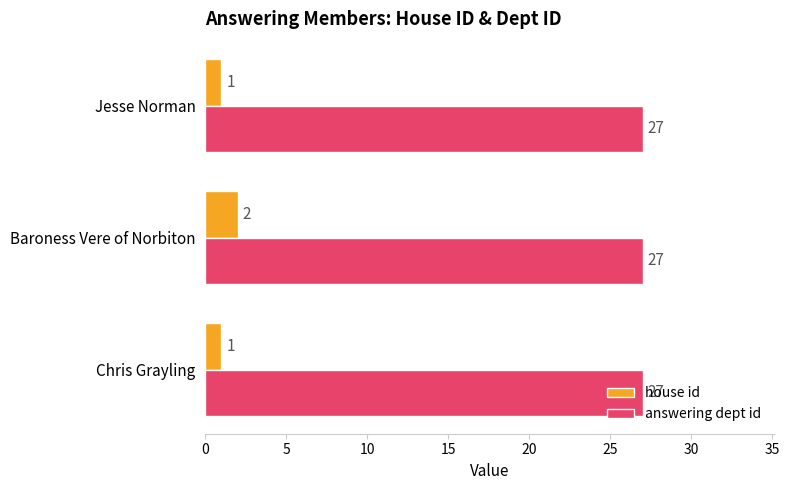

The answering dept id series shows 13 at Chris Grayling. True or false?

False